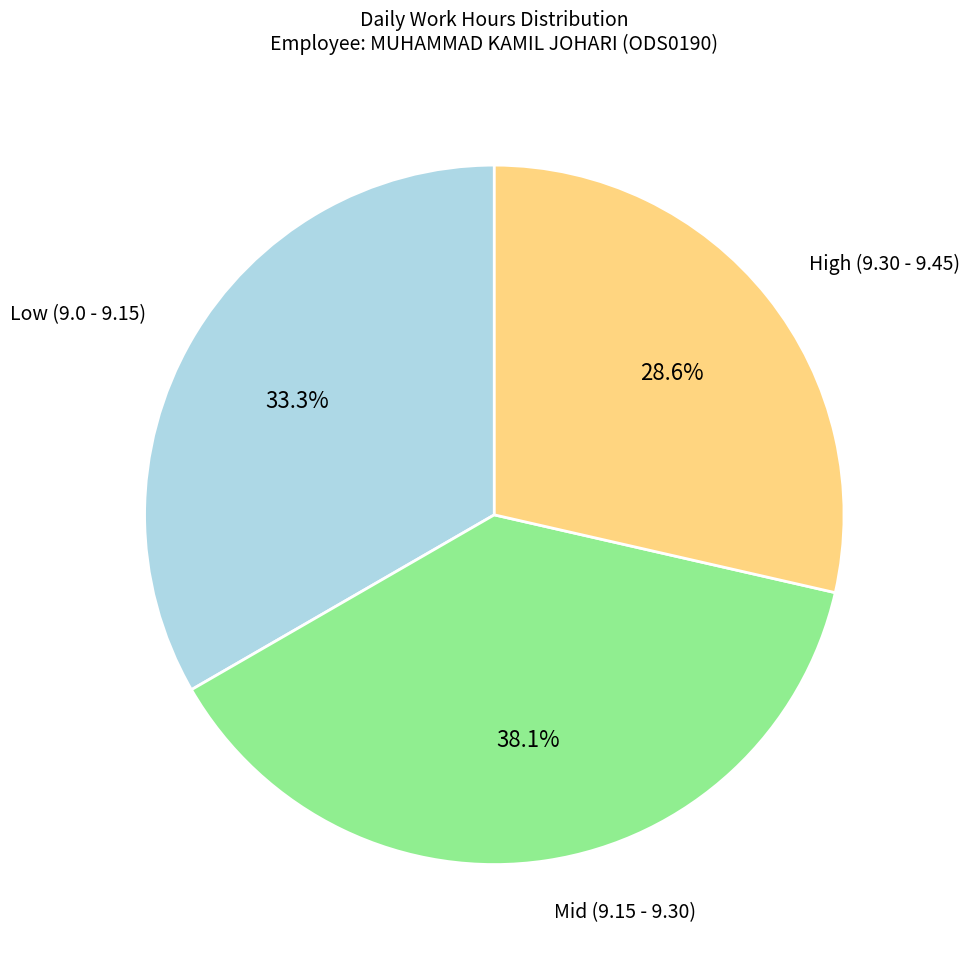

Is there a majority slice in this chart?

No